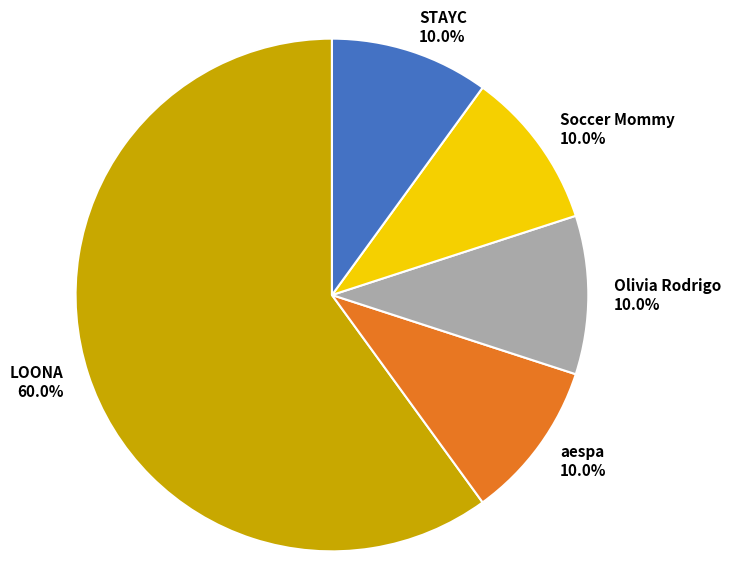

How many segments does this pie chart have?

5